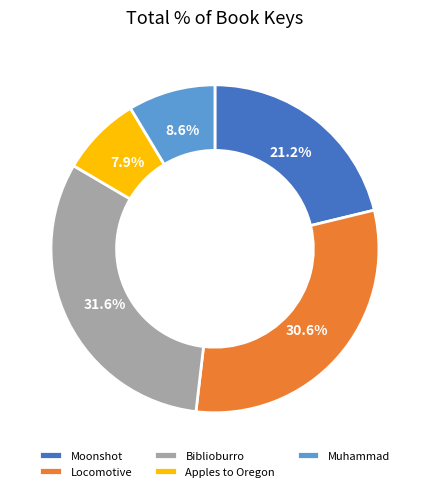

Approximately how many times larger is the value at Apples to Oregon compared to Locomotive?

0.3